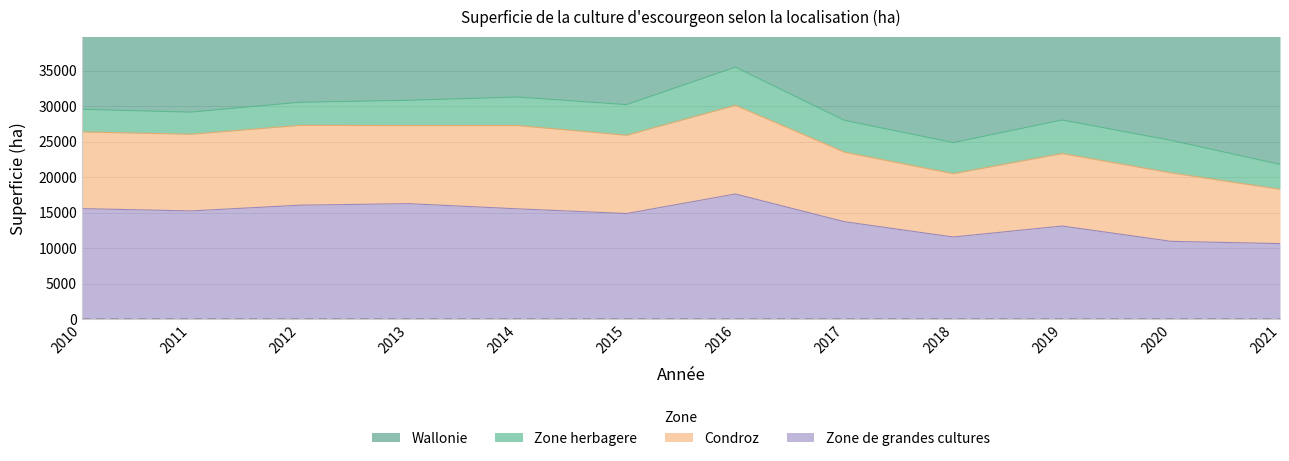

What is the average value of the Zone de grandes cultures series?

14254